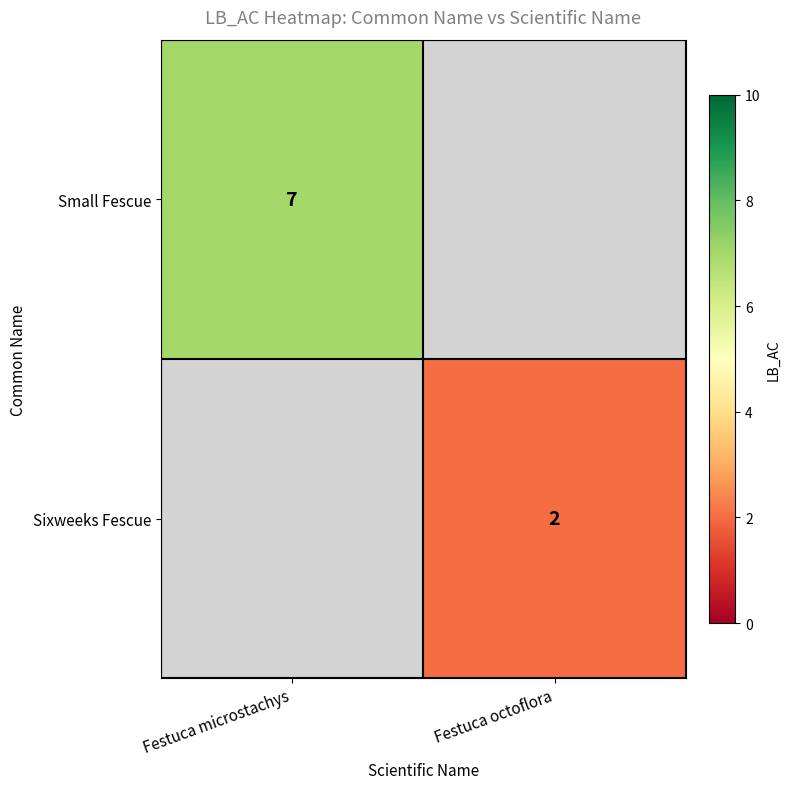

Is it true that Sixweeks Fescue equals 2 at Festuca octoflora?

True